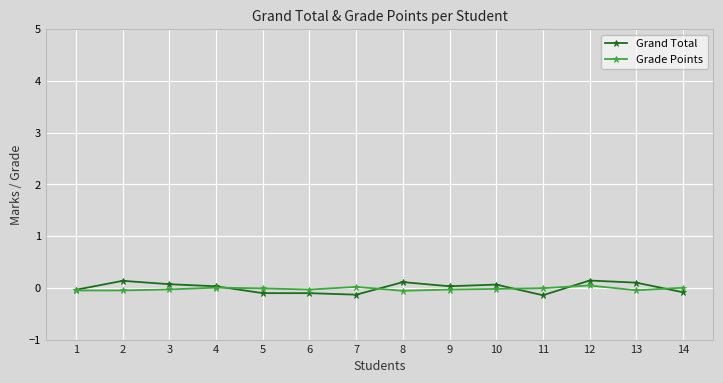

What is the difference between the maximum and second lowest values in the Grade Points series?

0.1